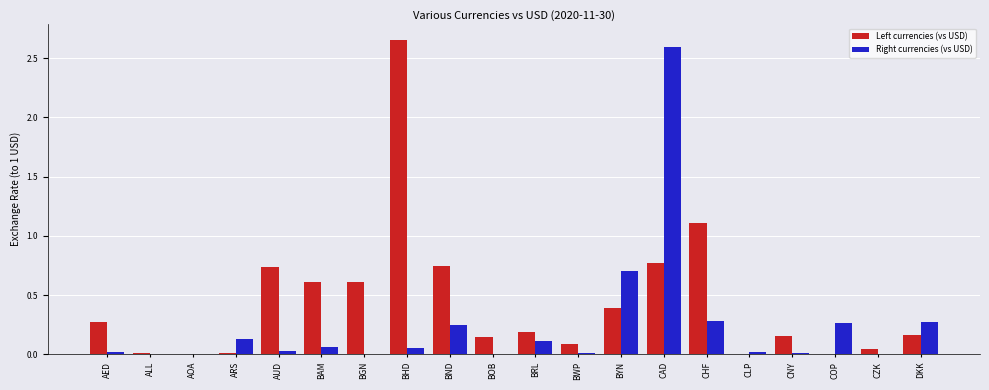

Is it true that Left currencies (vs USD) equals 0.6 at BAM?

True